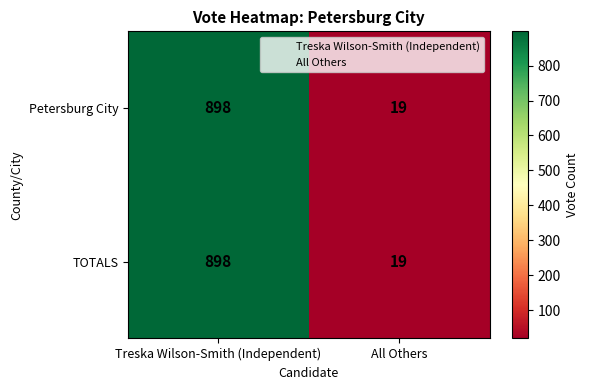

List the labels in order of Petersburg City value, largest first.

Treska Wilson-Smith (Independent), All Others